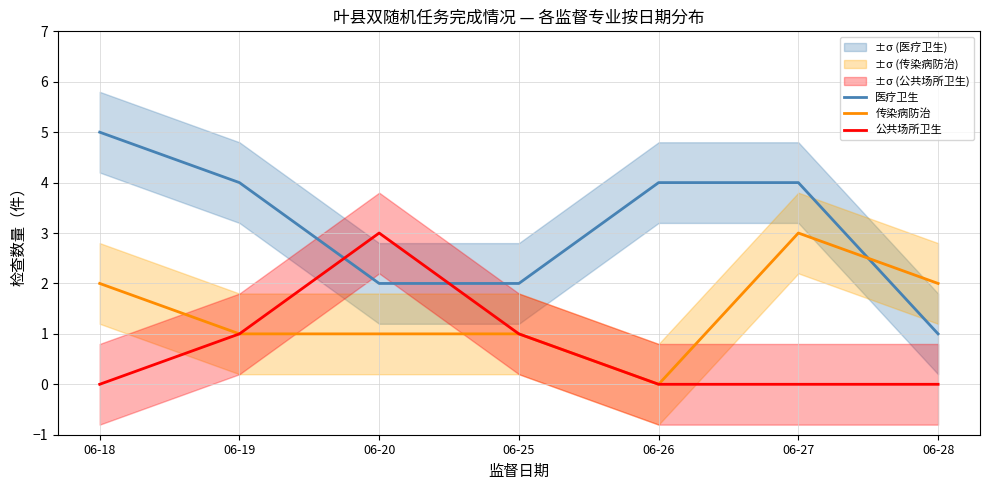

Count the number of categories in the chart.

7